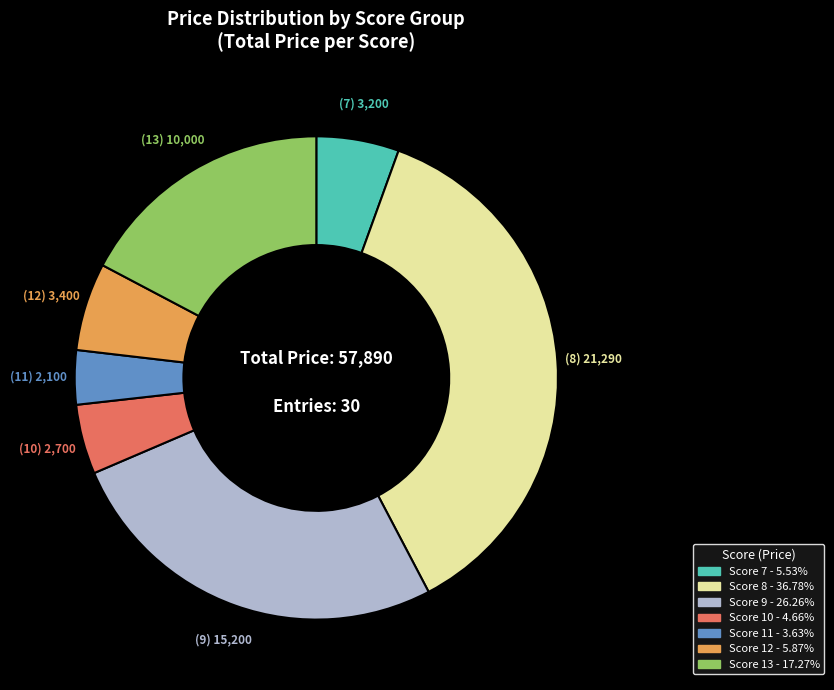

Is there any slice that represents more than half of the pie?

No